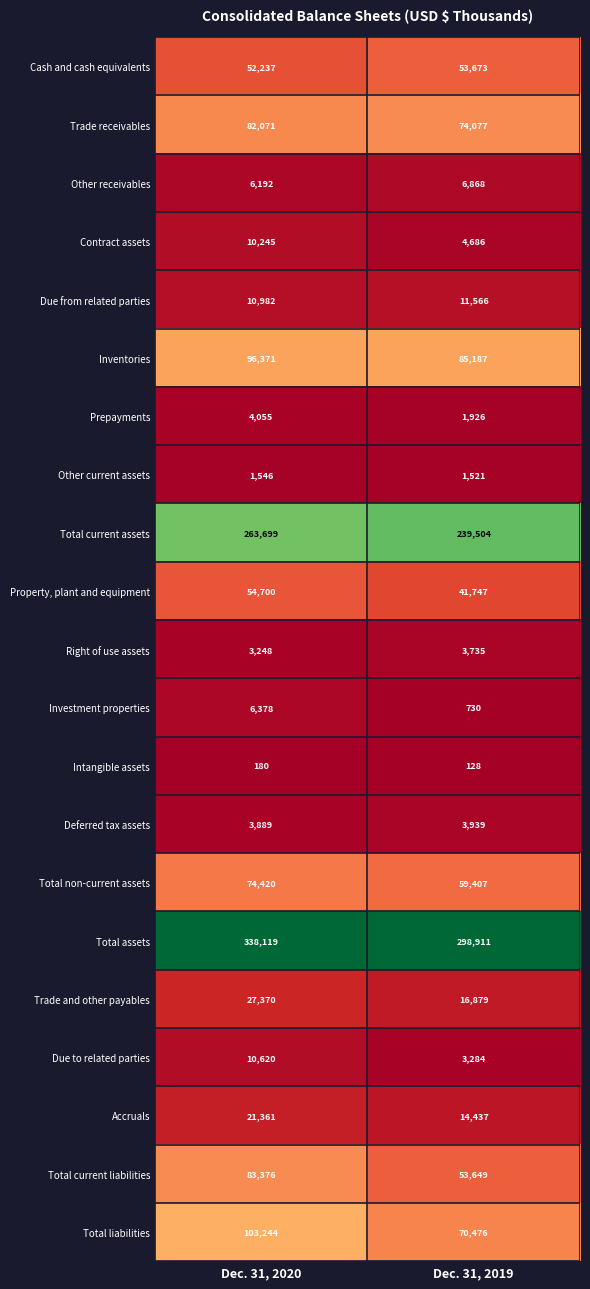

What is the sum of all Total liabilities values?

173720